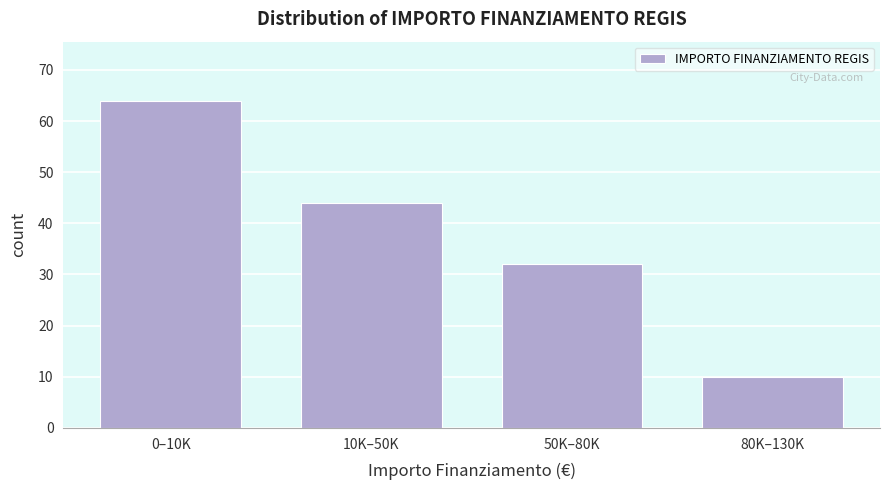

Reading left to right, extract all data points from this chart.

64	44	32	10